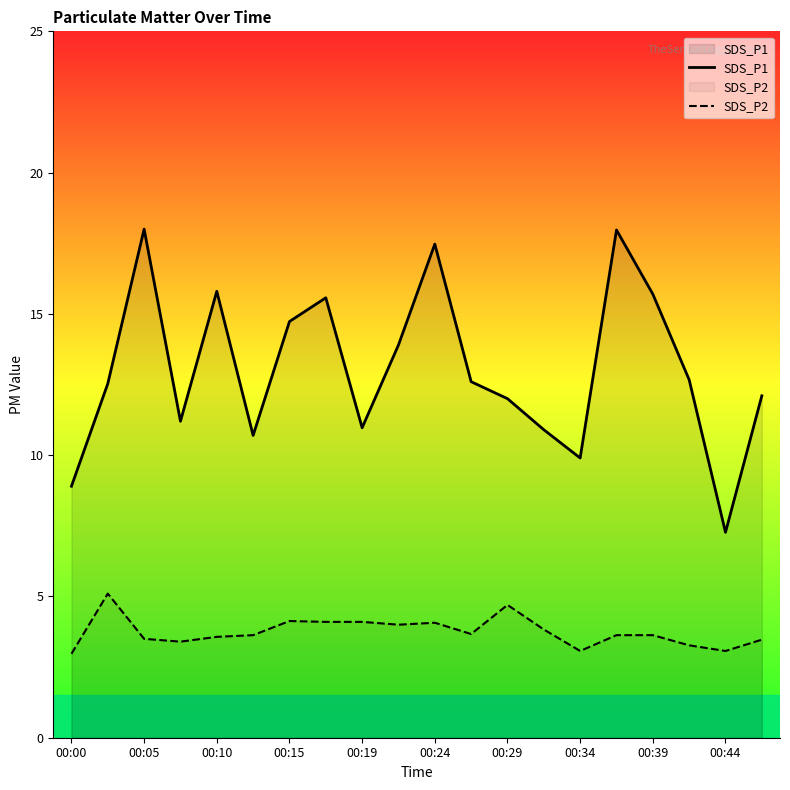

What are all the series names shown in the legend?

SDS_P1, SDS_P2